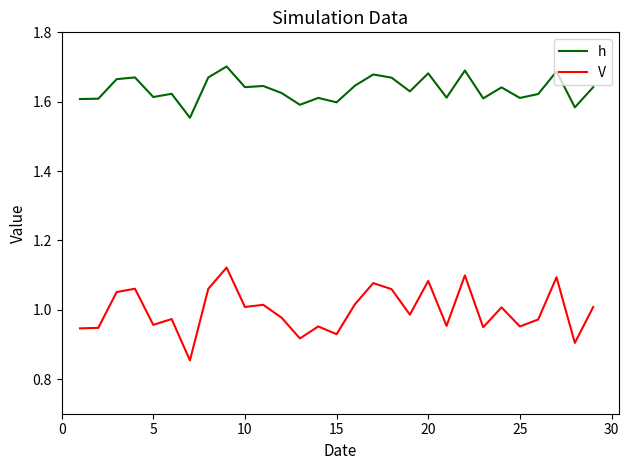

In V, how many points are lower than both neighbors (excluding endpoints)?

10